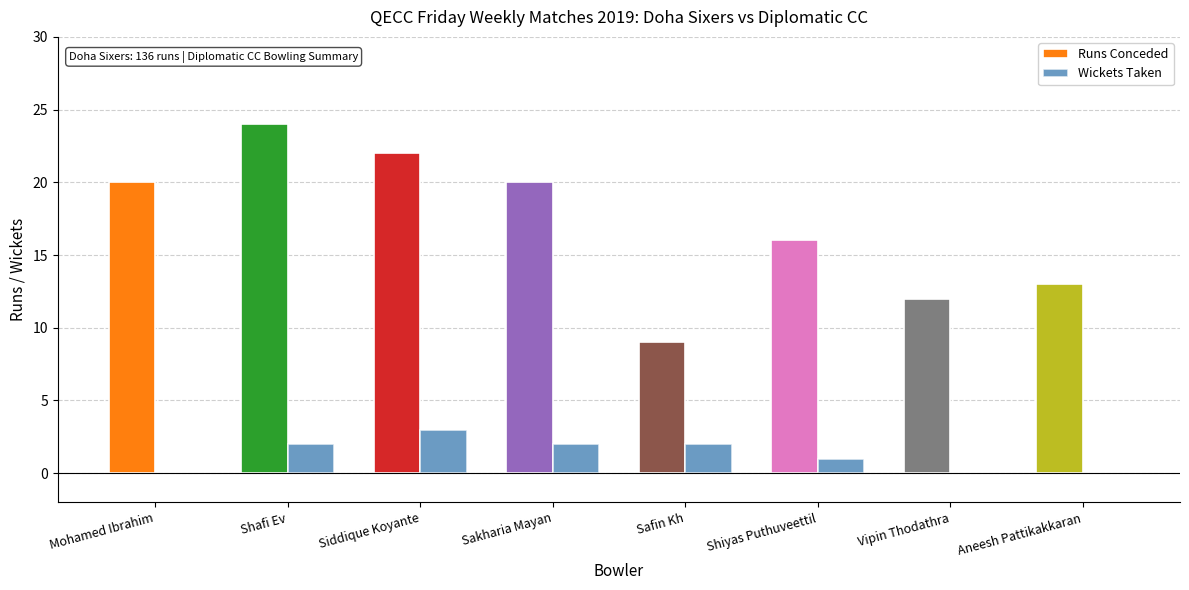

What is the maximum value for Runs Conceded?

24